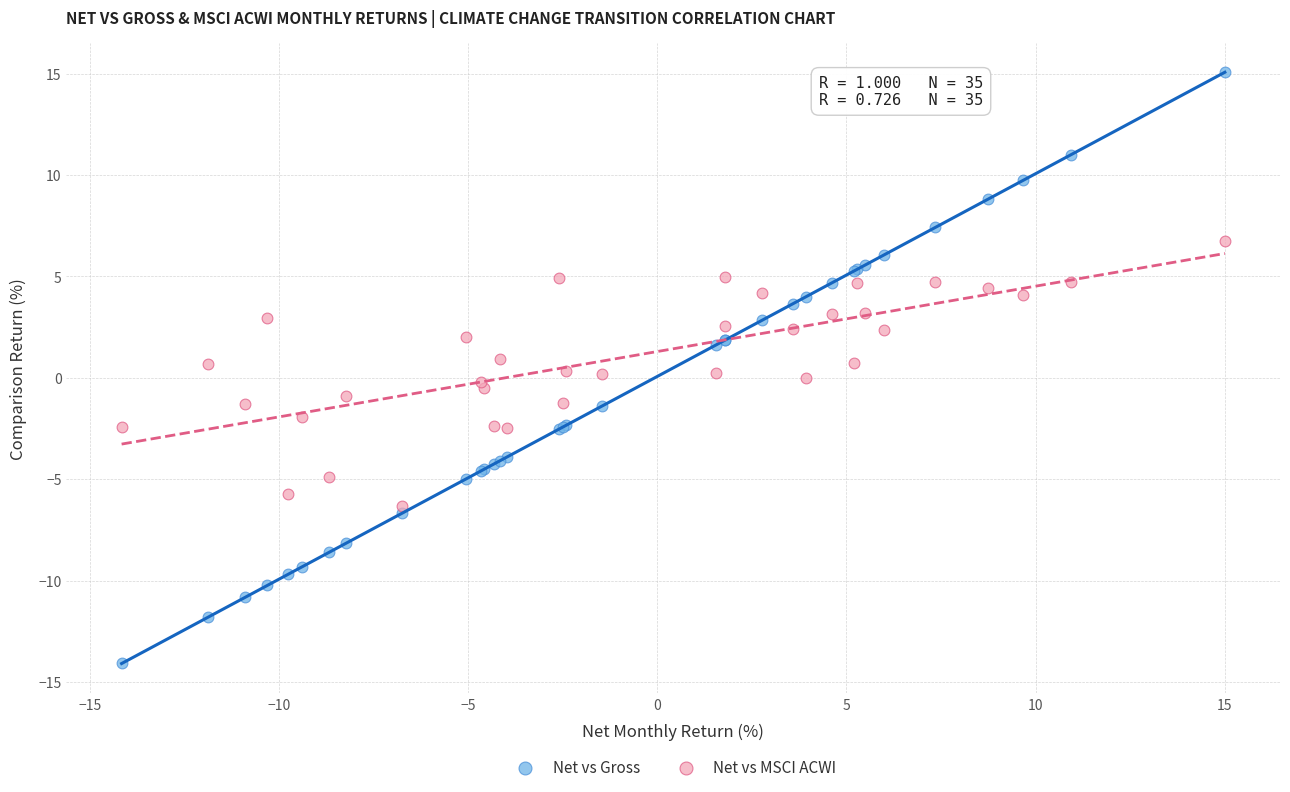

Which series has the largest Y range (max minus min)?

Net vs Gross